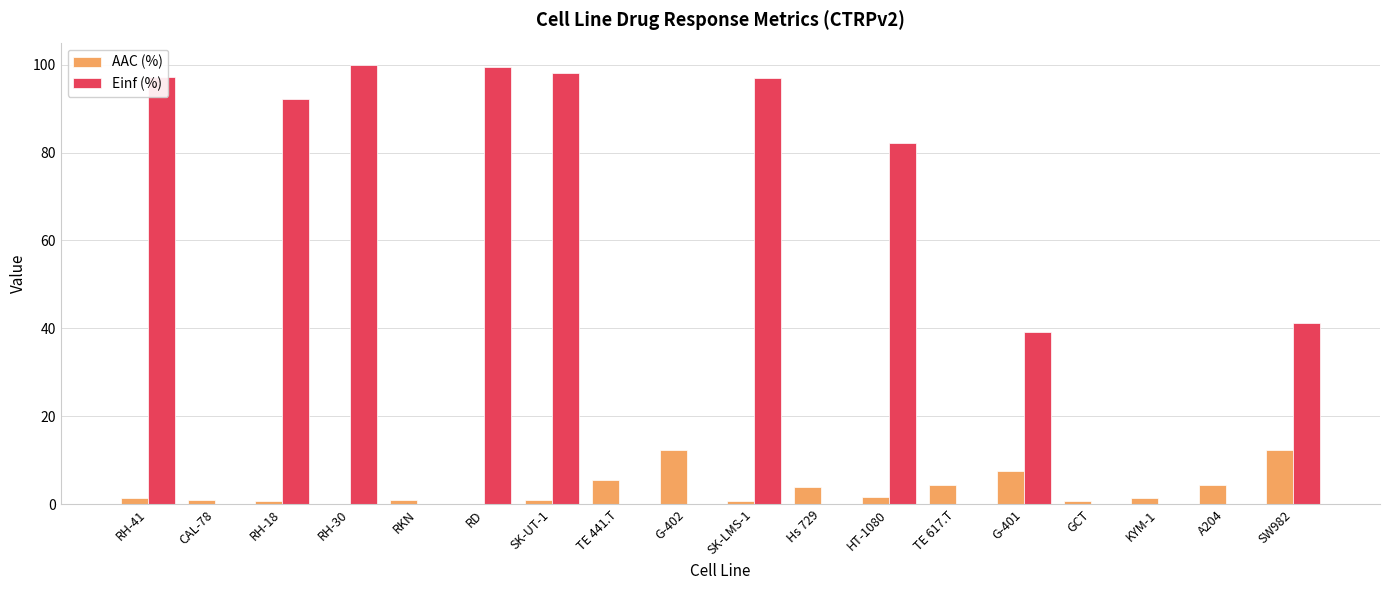

What is the maximum value for AAC (%)?

12.3